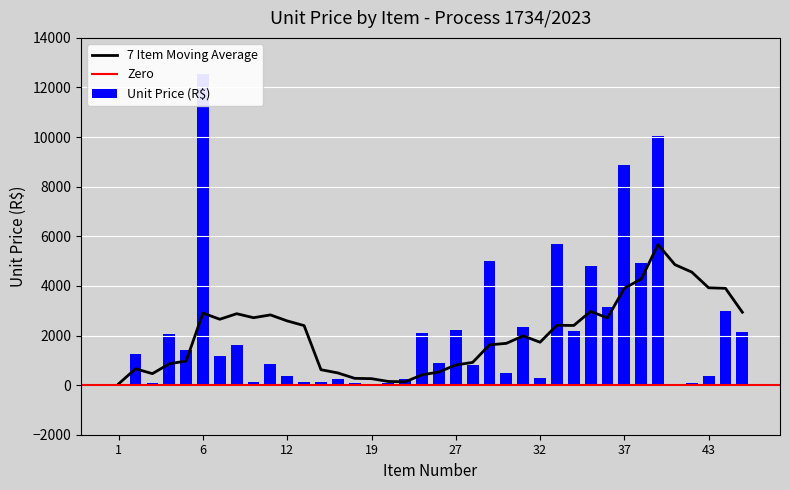

What is the smallest value displayed?

37.5